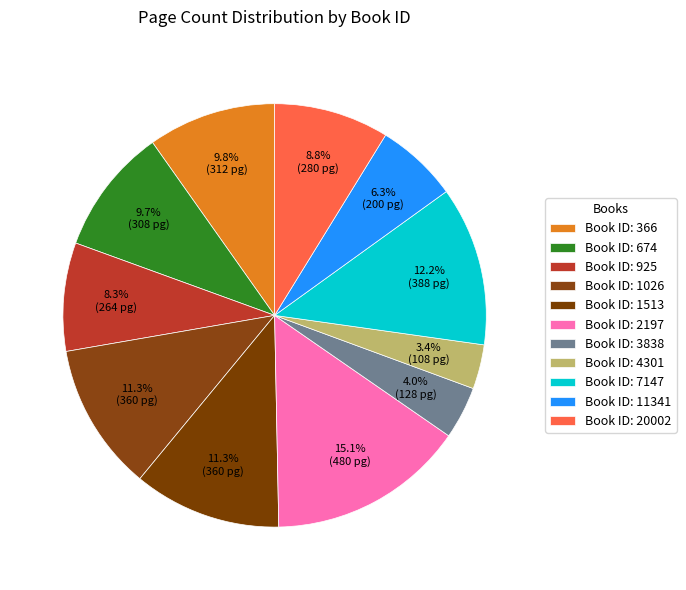

To the nearest percent, what is the average slice percentage?

9%